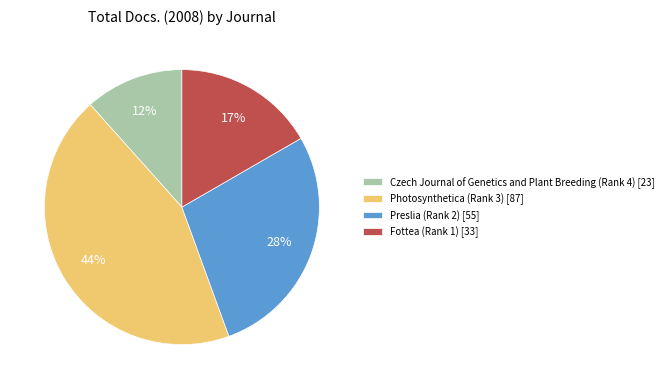

To the nearest percent, what portion does Photosynthetica (Rank 3) represent?

44%